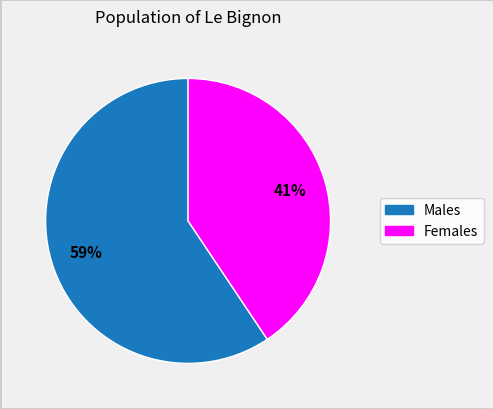

To the nearest percent, what is the average slice percentage?

50%